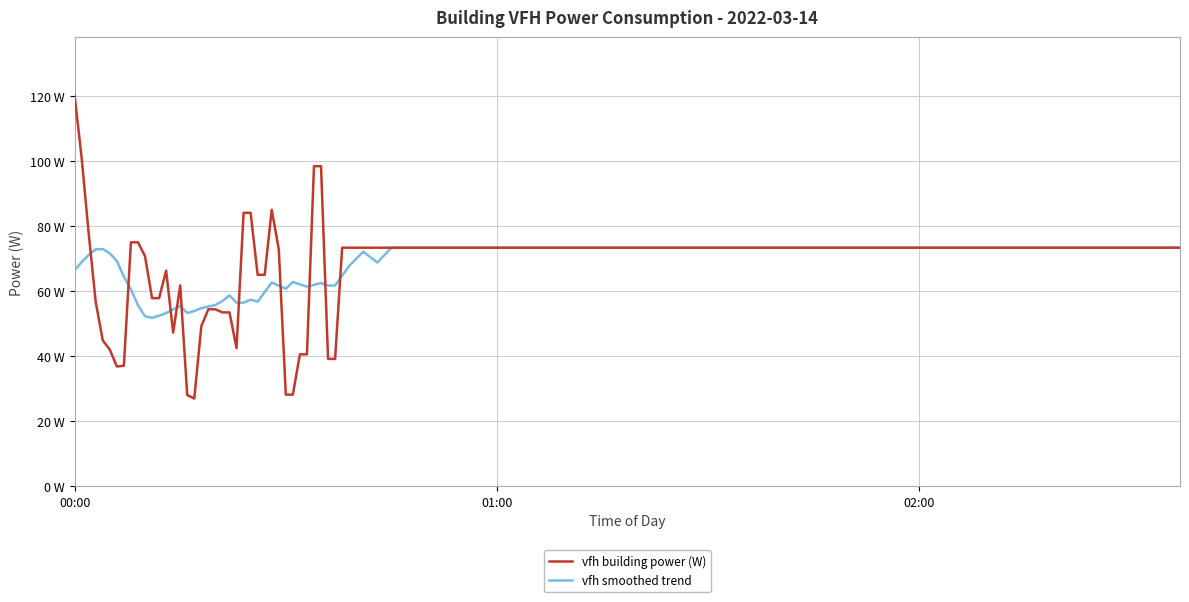

What is the greatest value displayed?

120.1